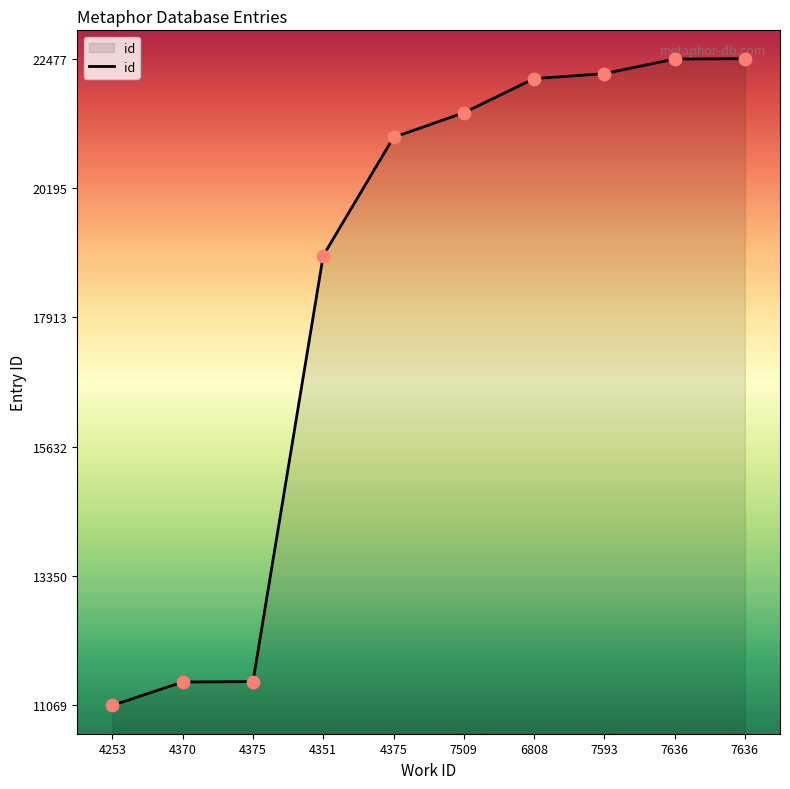

Between 4375 and 6808, which is larger?

6808